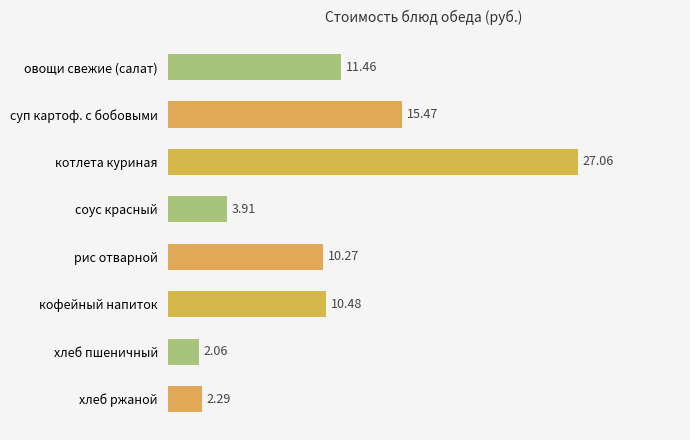

At which label is the value closest to 14?

суп картоф. с бобовыми